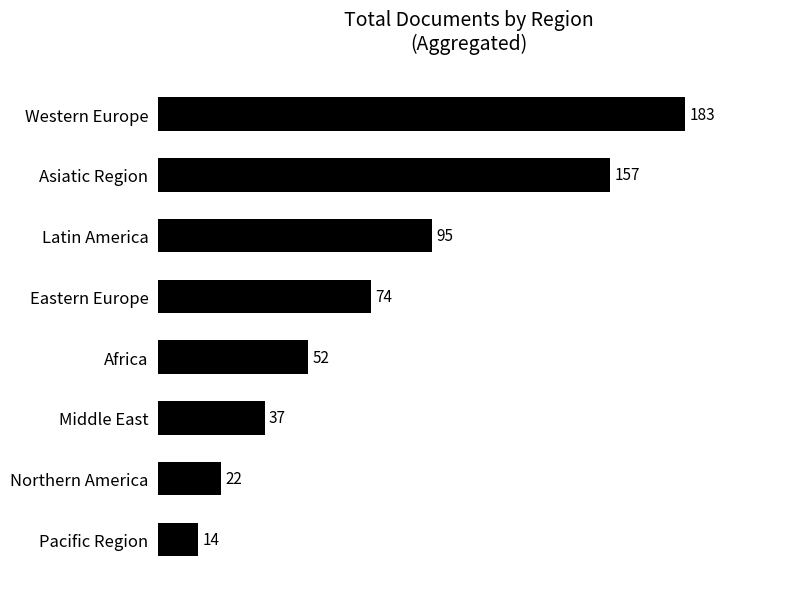

What is the change in value from Asiatic Region to Latin America?

-62